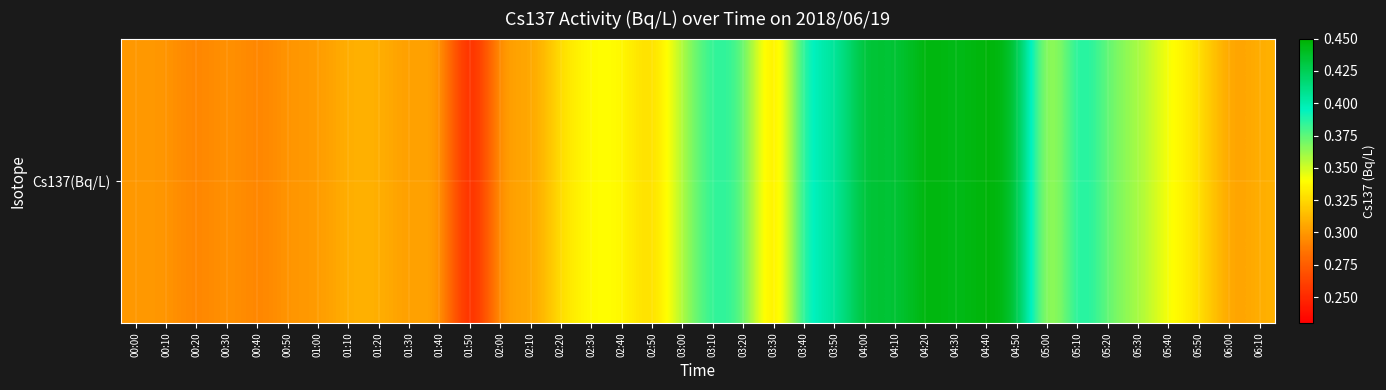

How many series are shown in this chart?

1